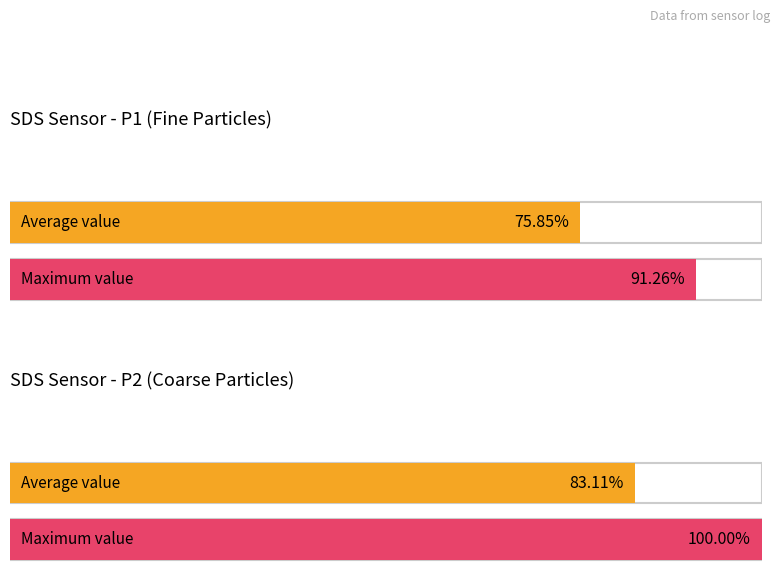

At which label is Maximum utilization closest to 10098?

SDS_P2